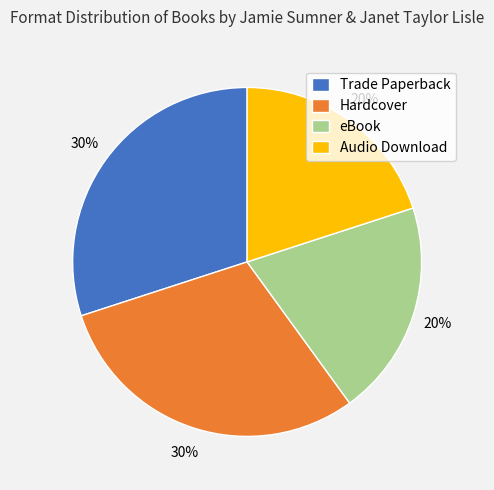

Which has a higher value, Trade Paperback or Audio Download?

Trade Paperback